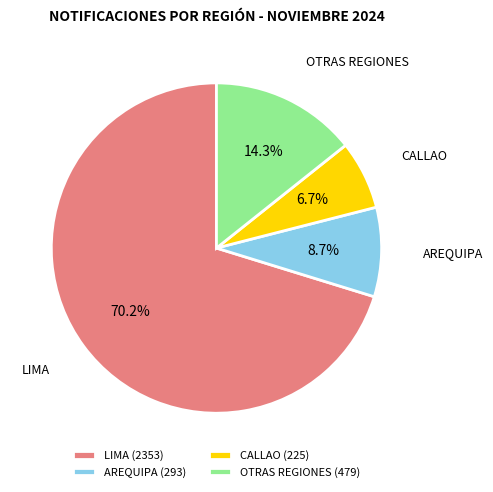

Does any single category account for the majority?

Yes